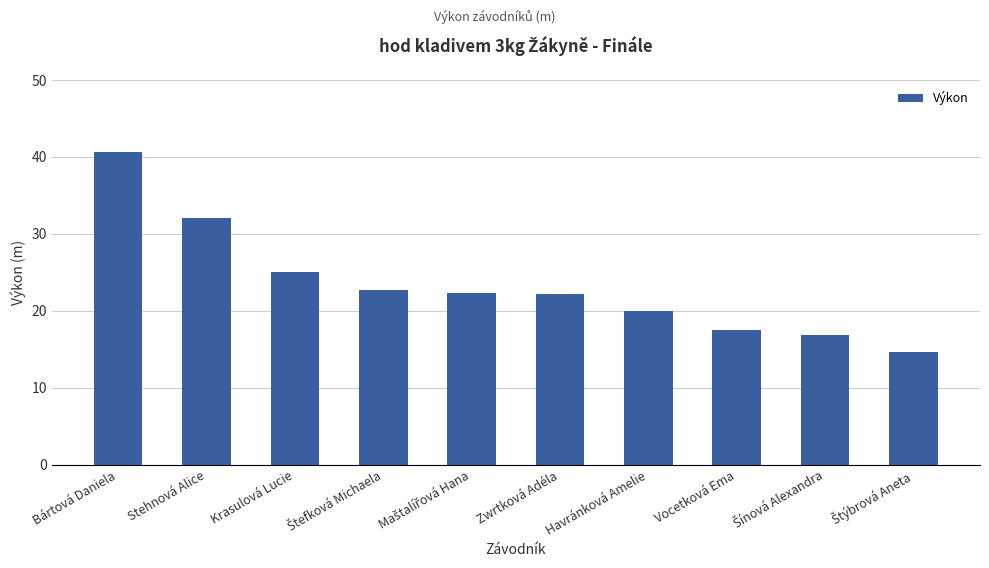

Where is the data nearest to the value 27?

Krasulová Lucie